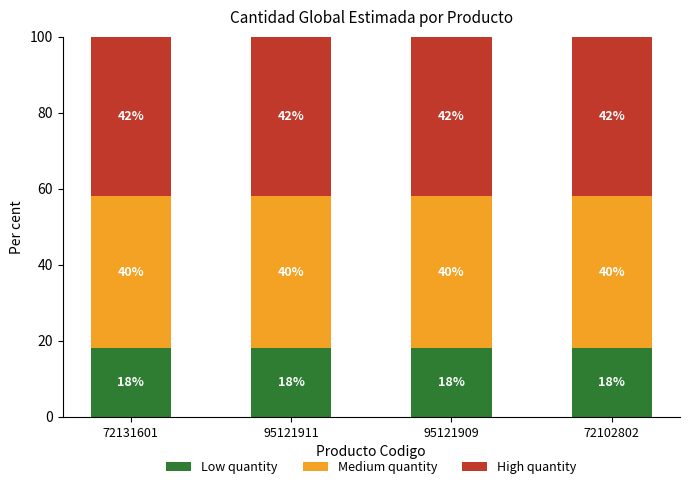

The value of Low quantity at 72131601 is 18. True or false?

True